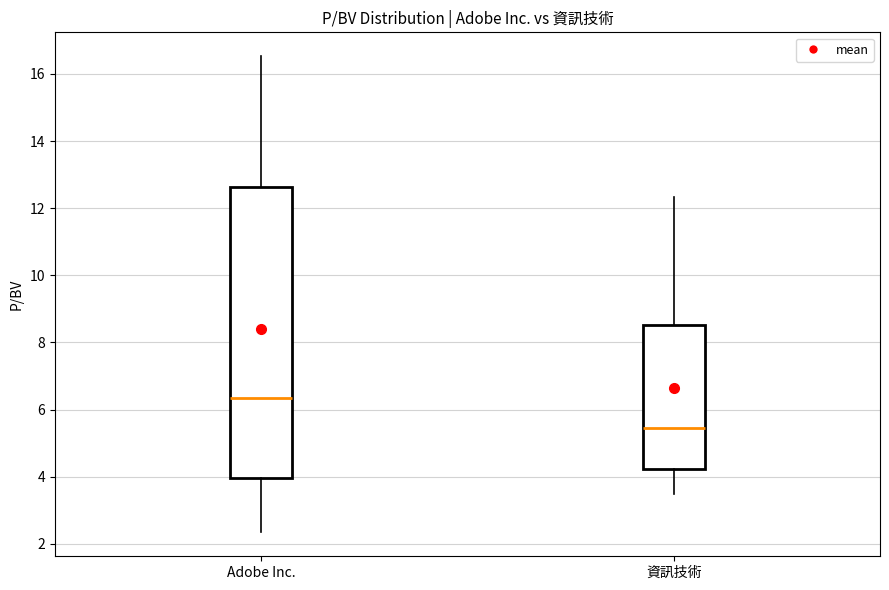

Reading left to right, transcribe this box plot: for each box, give where its median line is, the range the box spans, and where its two whiskers end, as read against the y-axis. The values are not printed on the chart, so give them approximately, as read against the axis.

Adobe Inc.: median 6.4, box 4.0 to 12.6, whiskers 2.4 to 16.6
資訊技術: median 5.4, box 4.2 to 8.6, whiskers 3.6 to 12.4